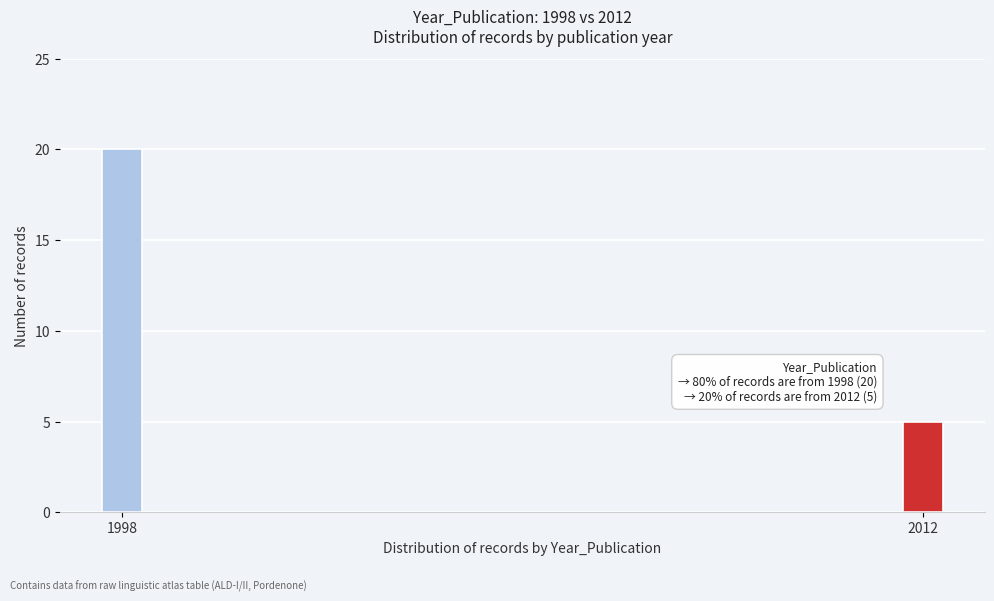

Reading left to right, transcribe all the data shown in this chart.

20	5